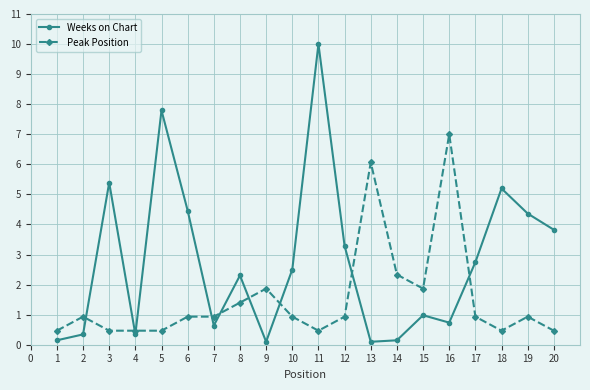

What is the difference between the highest and lowest values at 9?

1.8